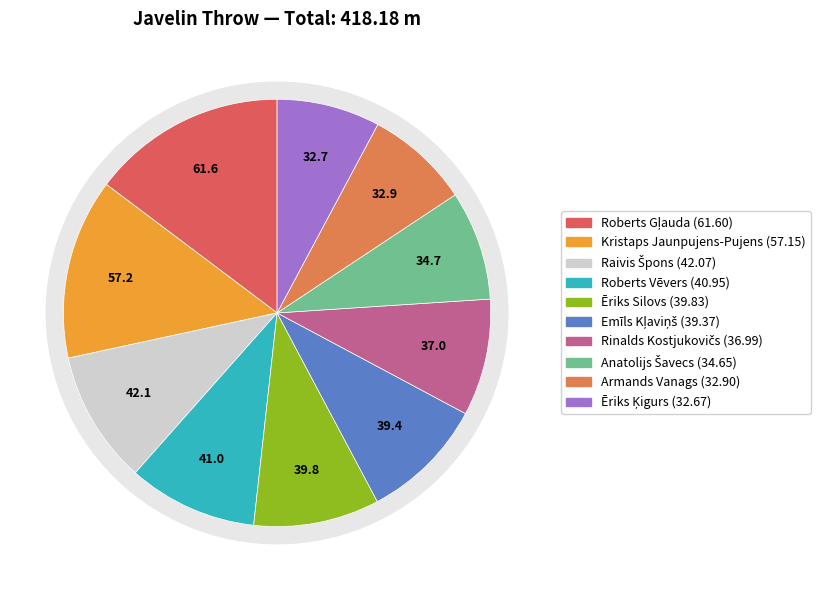

To the nearest percent, what is the average slice percentage?

10%